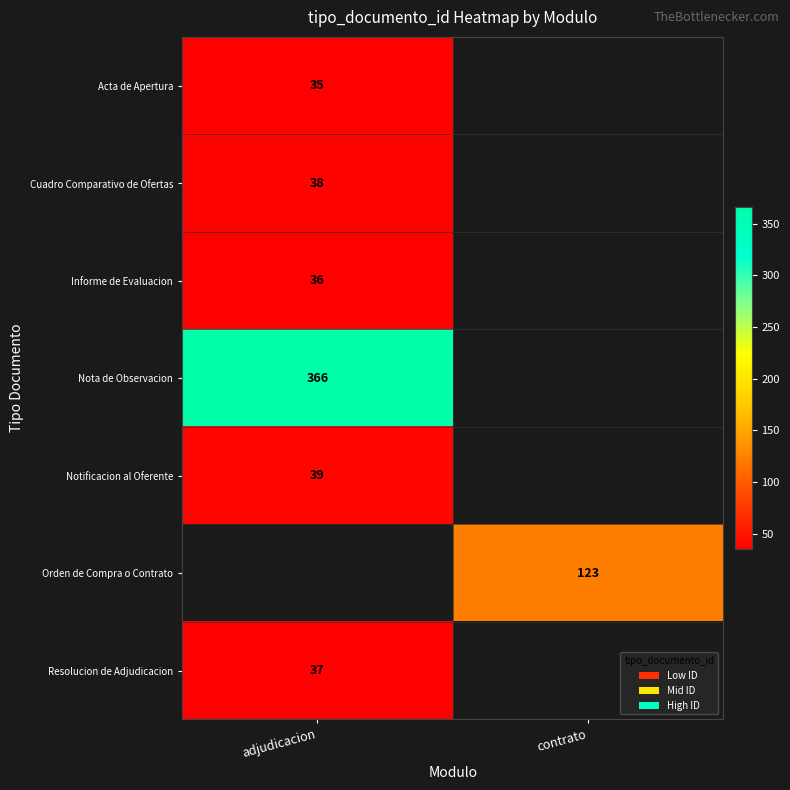

True or false: Acta de Apertura has a value of 35 at adjudicacion.

True